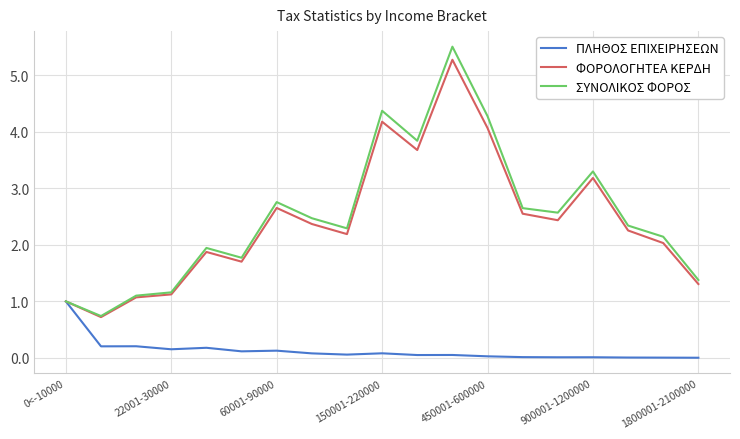

List the series in order of their peak value, lowest first.

ΠΛΗΘΟΣ ΕΠΙΧΕΙΡΗΣΕΩΝ, ΦΟΡΟΛΟΓΗΤΕΑ ΚΕΡΔΗ, ΣΥΝΟΛΙΚΟΣ ΦΟΡΟΣ